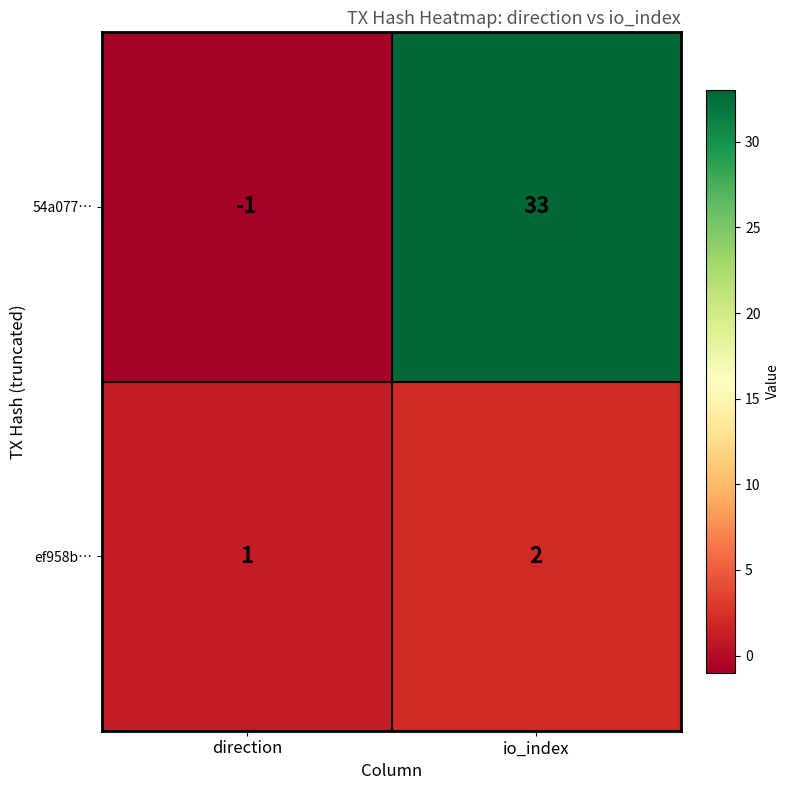

Reading left to right, transcribe all the data shown in this chart.

54a077…: -1	33
ef958b…: 1	2